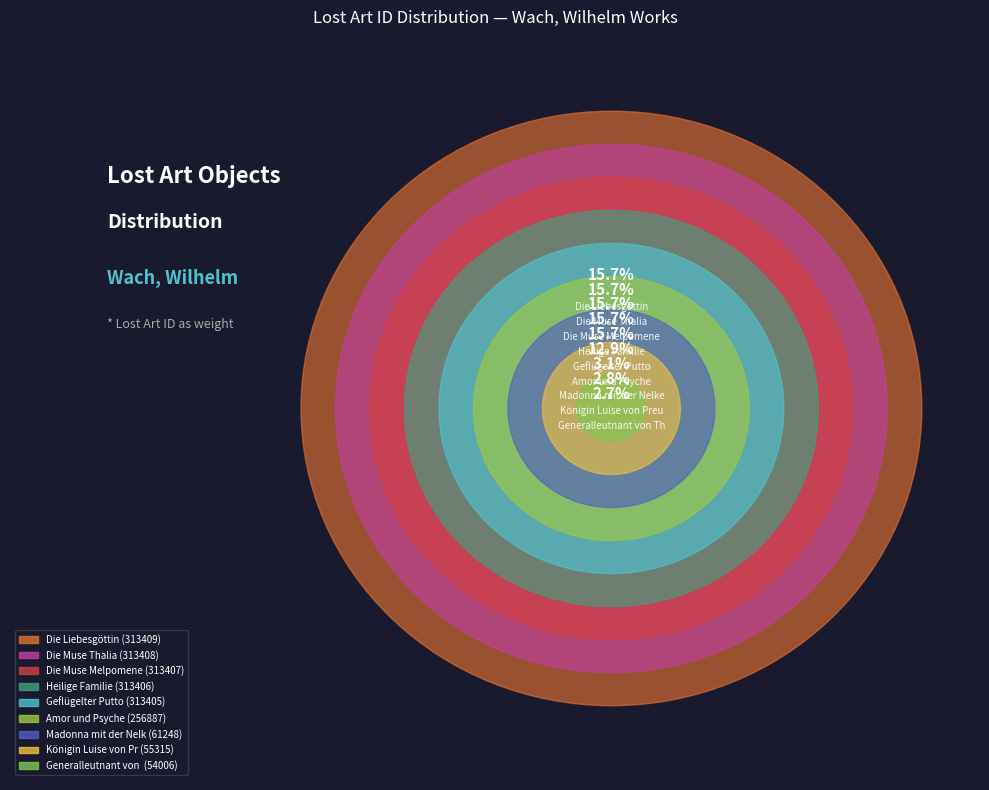

Rank the categories by value from lowest to highest.

Generalleutnant von Thielmann, Königin Luise von Preußen, Madonna mit der Nelke, Amor und Psyche, Geflügelter Putto, Heilige Familie, Die Muse Melpomene, Die Muse Thalia, Die Liebesgöttin